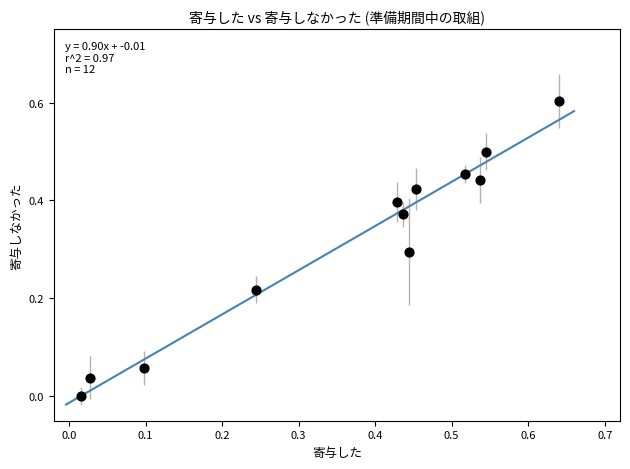

What is the range of X values (max minus min)?

0.6